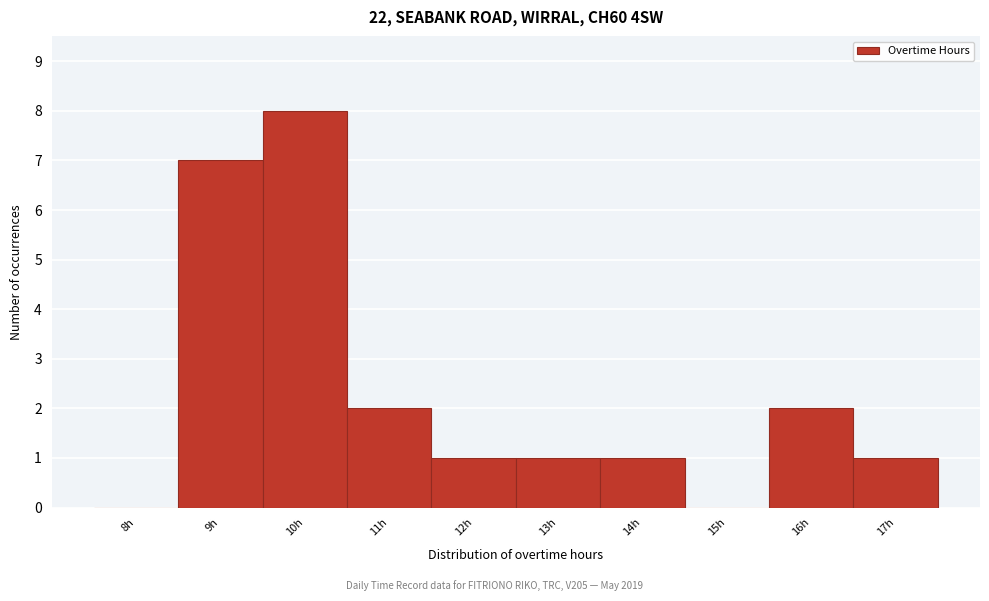

Reading left to right, list all the values displayed in this chart.

8h=0	9h=7	10h=8	11h=2	12h=1	13h=1	14h=1	15h=0	16h=2	17h=1